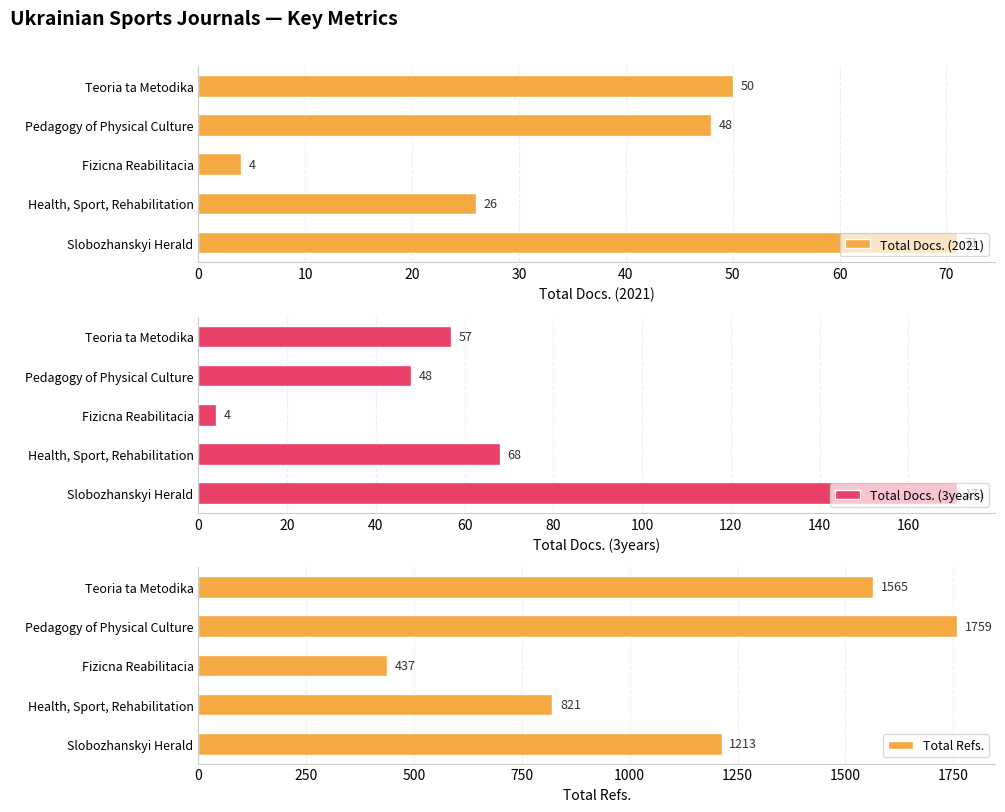

What value does the Total Docs. (2021) series have at Teoria ta Metodika, to the nearest 5?

50